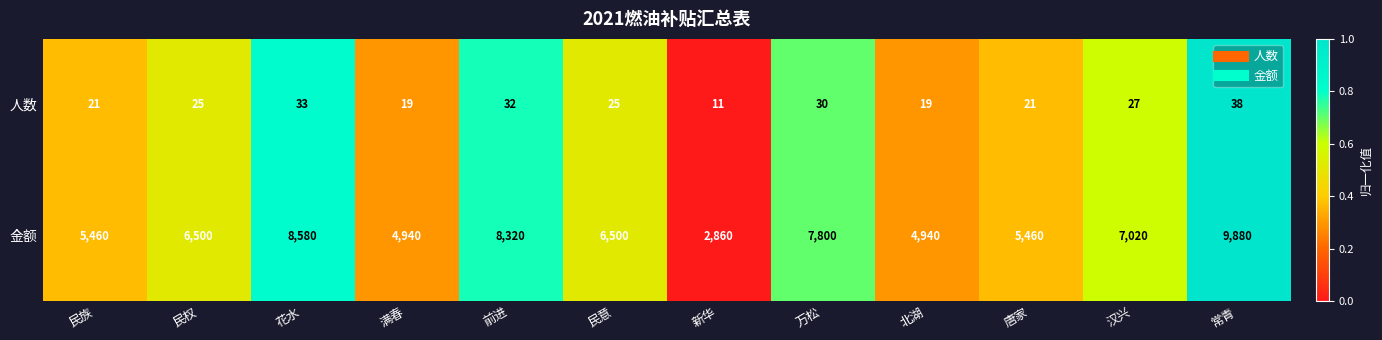

What is the average value of the 金额 series?

6522